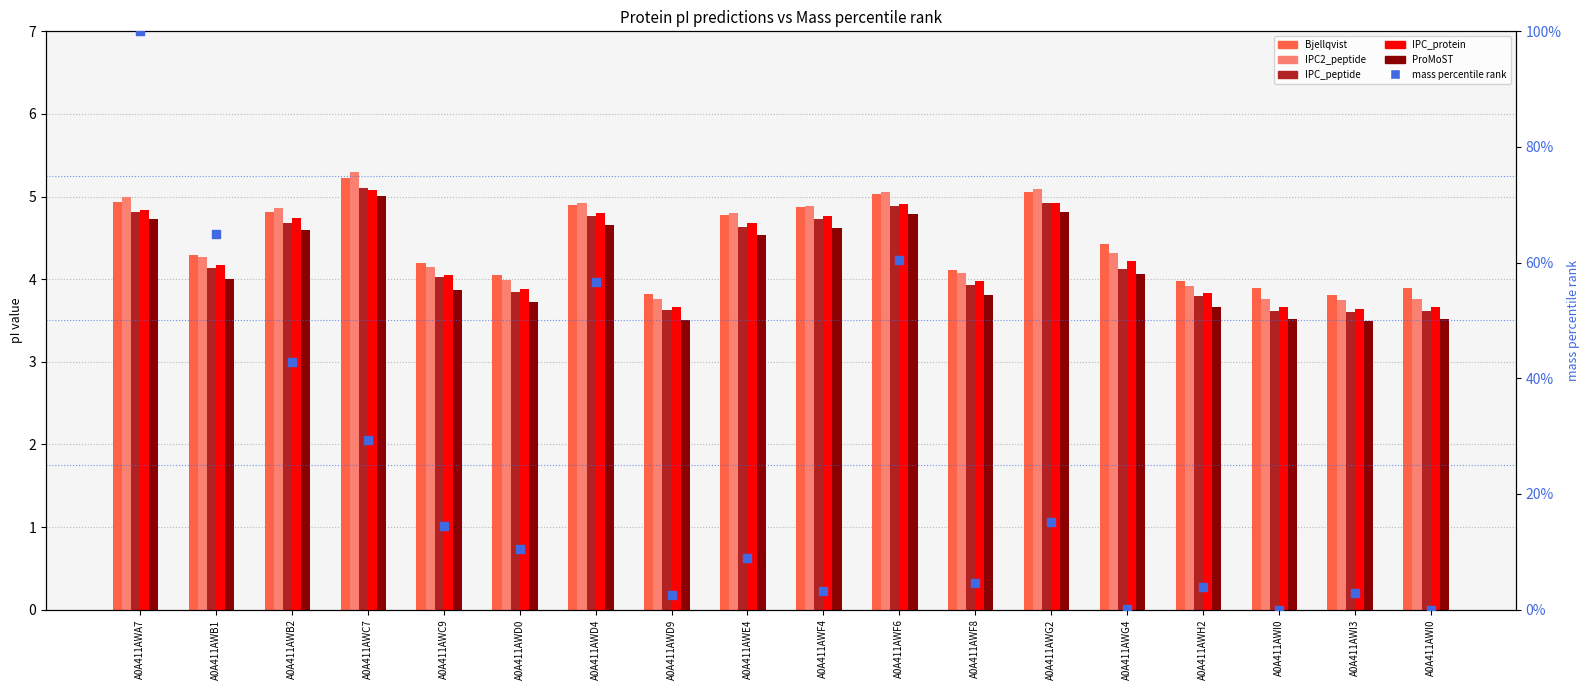

Is the value of IPC2_peptide at A0A411AWI0 greater than the value of IPC_protein at A0A411AWE4?

No